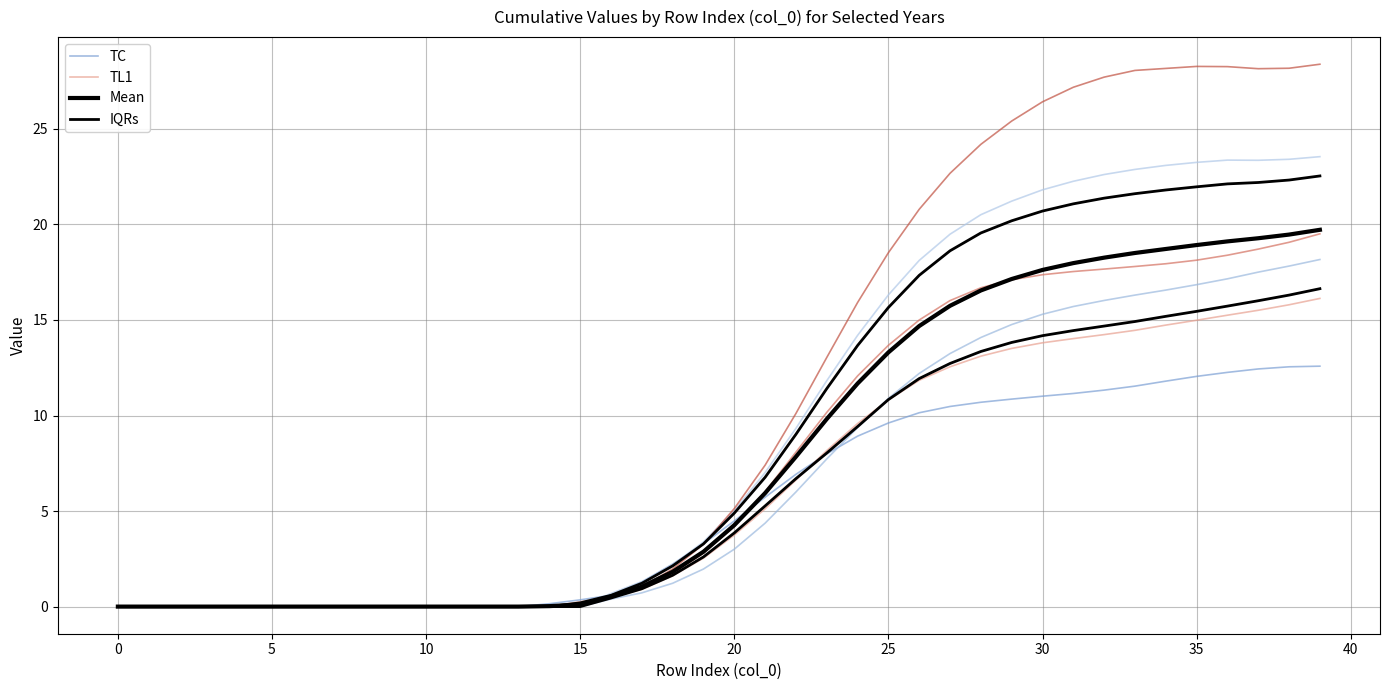

What are all the series names shown in the legend?

TC, TL1, Mean, IQRs